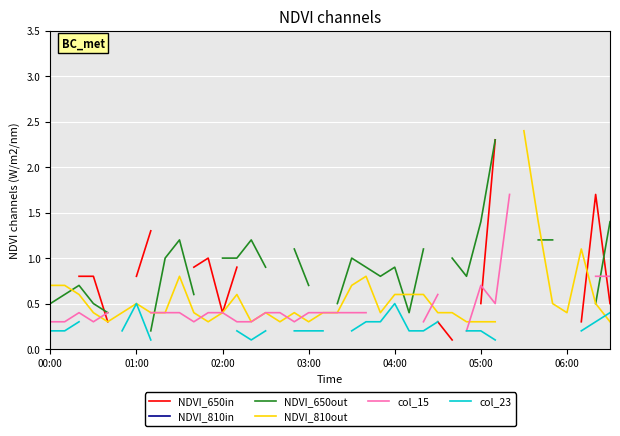

What are all the series names shown in the legend?

NDVI_650in, NDVI_810in, NDVI_650out, NDVI_810out, col_15, col_23